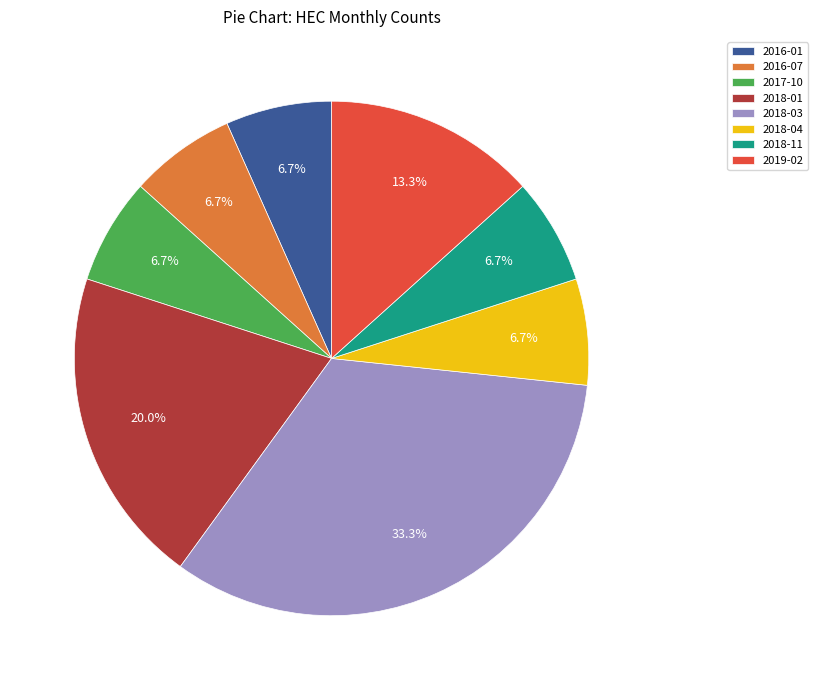

How many segments does this pie chart have?

8